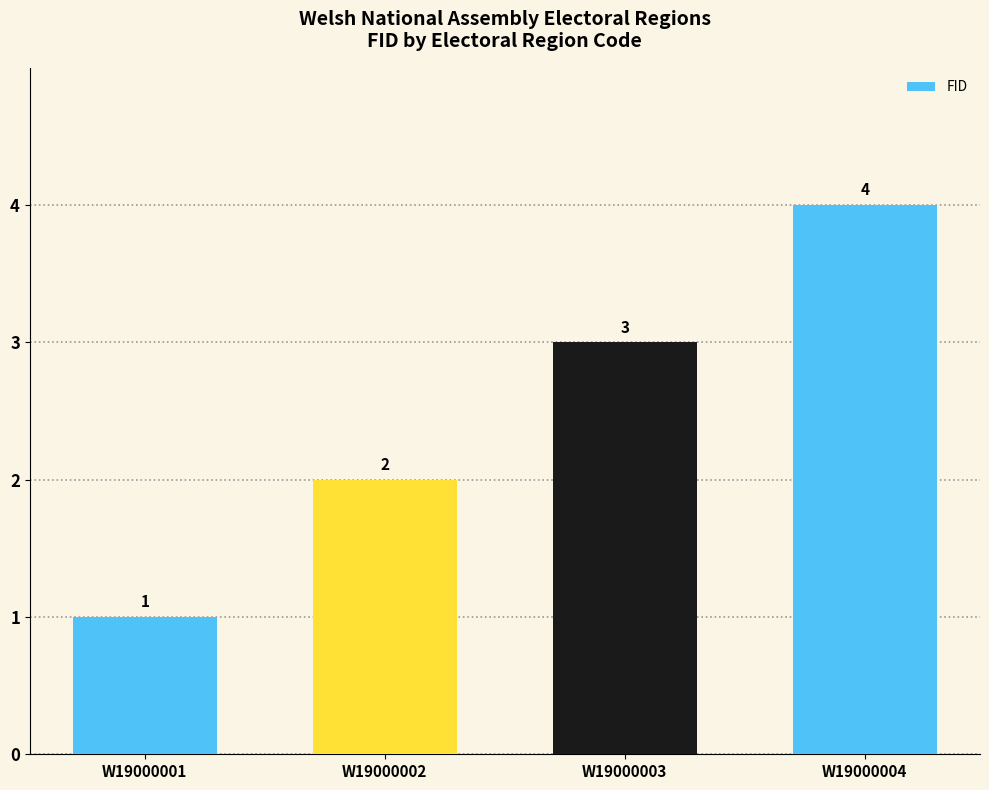

Rank the categories by value from lowest to highest.

W19000001, W19000002, W19000003, W19000004